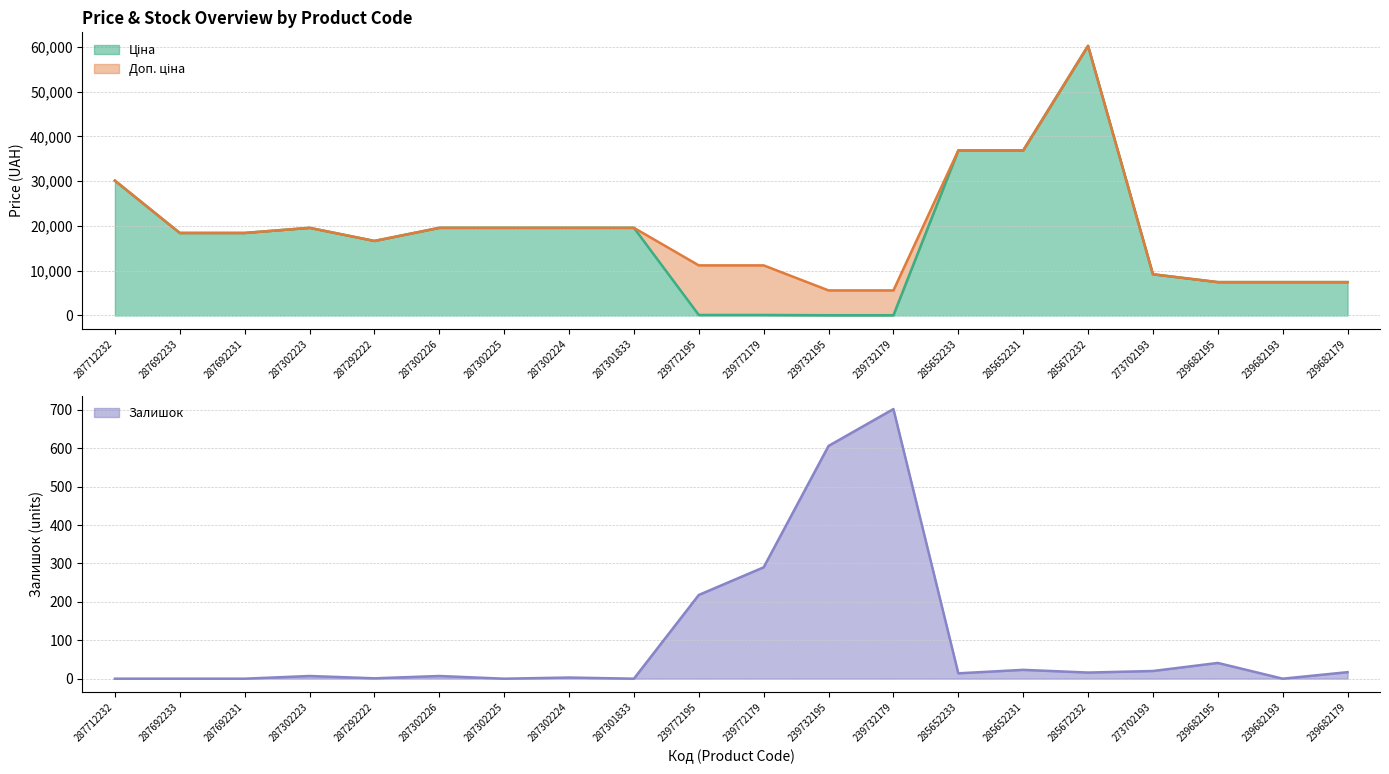

What is the difference between the maximum and minimum values in the Доп. ціна series?

54614.6